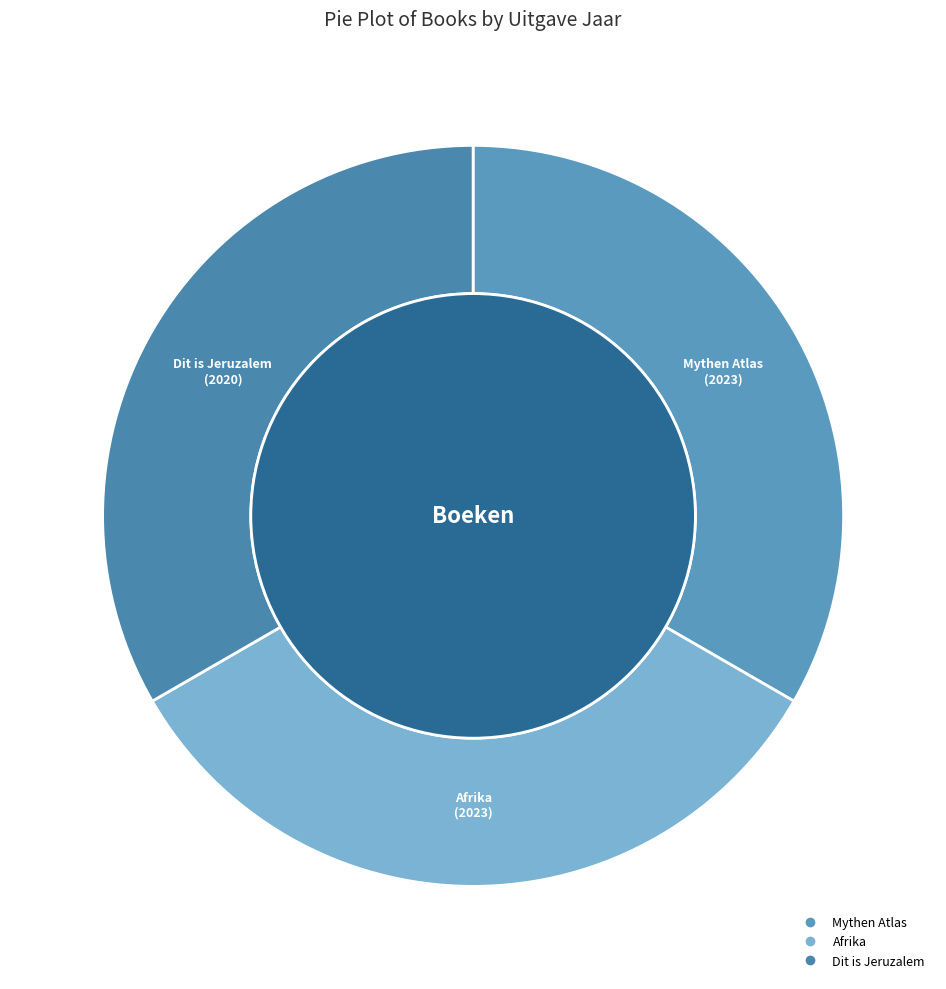

What percentage is NOT represented by Dit is Jeruzalem?

66.7%